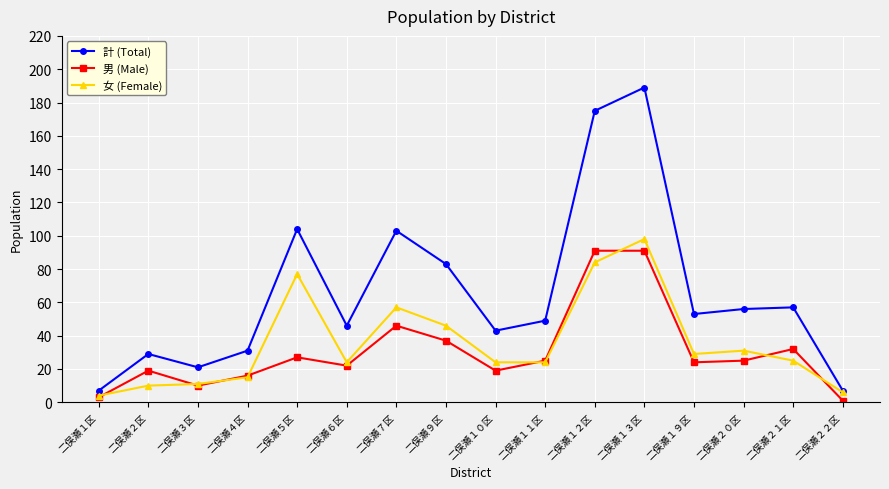

What is the maximum value for 男 (Male)?

91